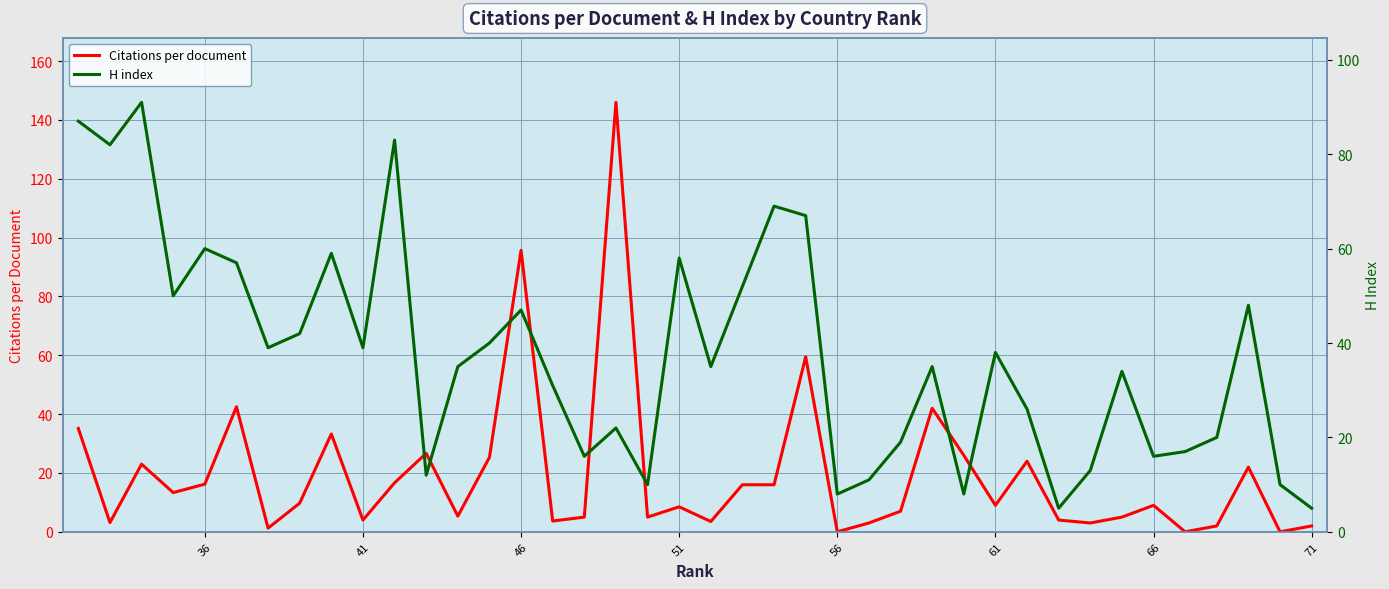

After their last crossing, which series has the higher values: H index or Citations per document?

H index